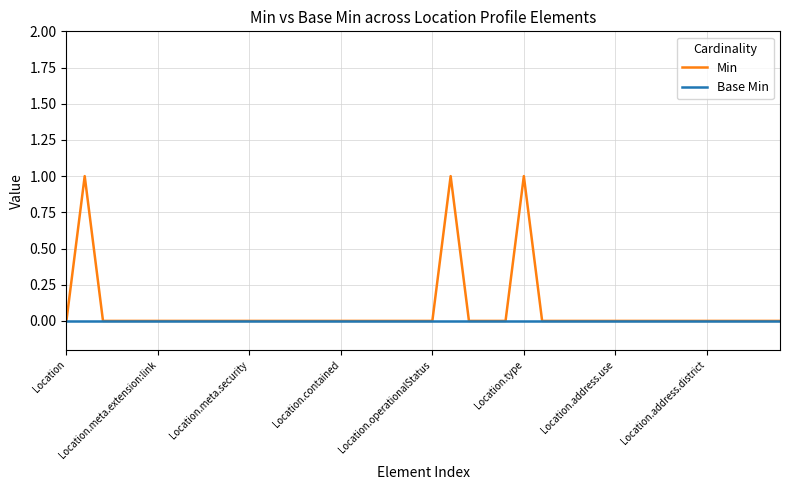

Which series has the widest spread of values?

Min